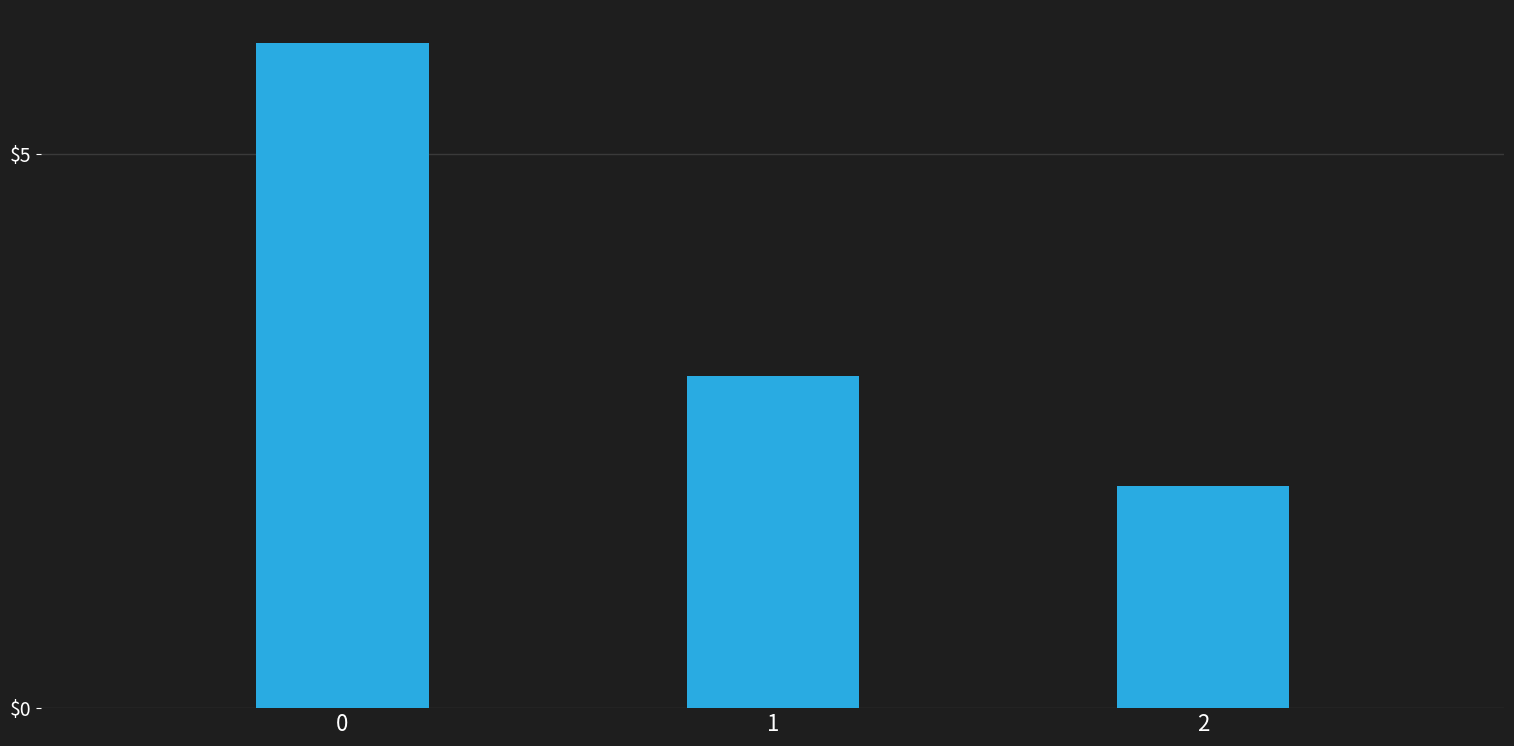

What is the smallest value displayed?

2